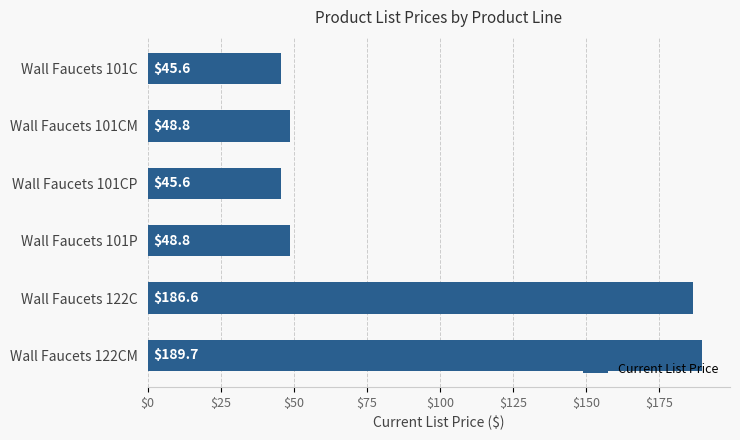

What position from the bottom is Wall Faucets 101CM?

5